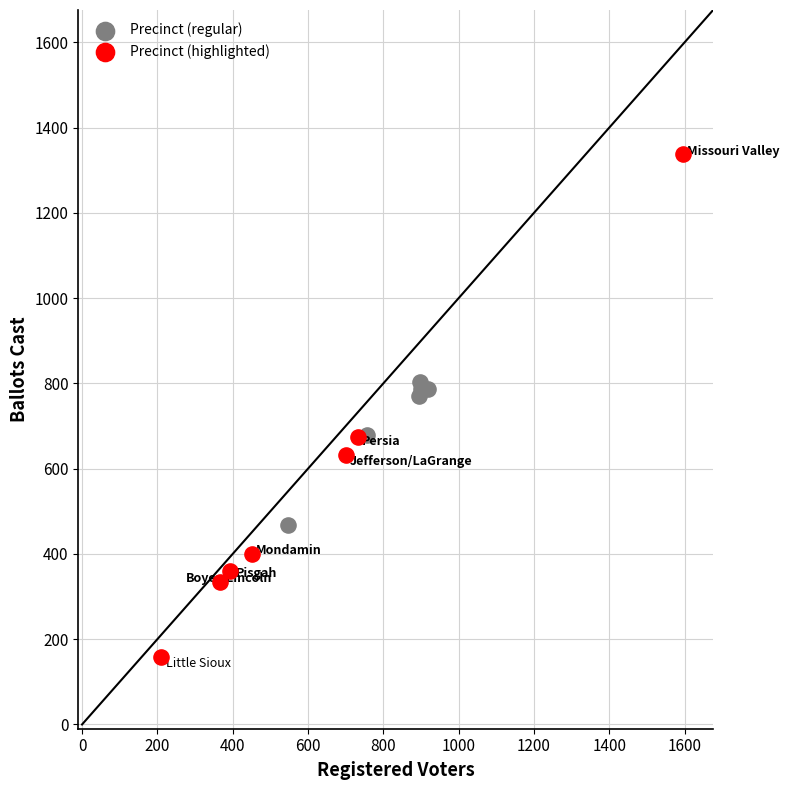

Which series reaches the maximum Y coordinate?

Precinct (highlighted)